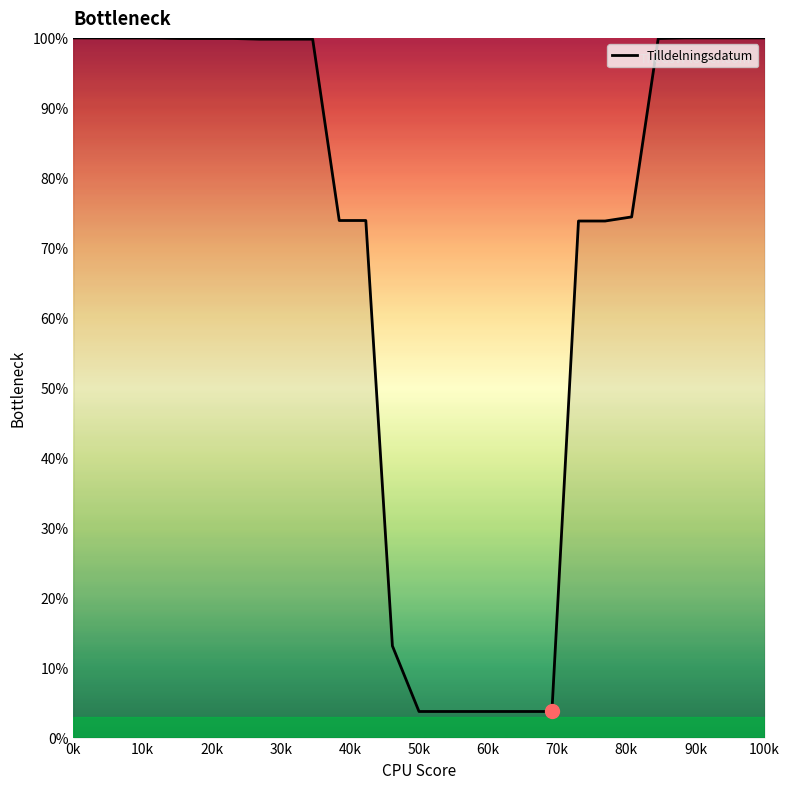

What is the difference between the maximum and minimum values?

96.3